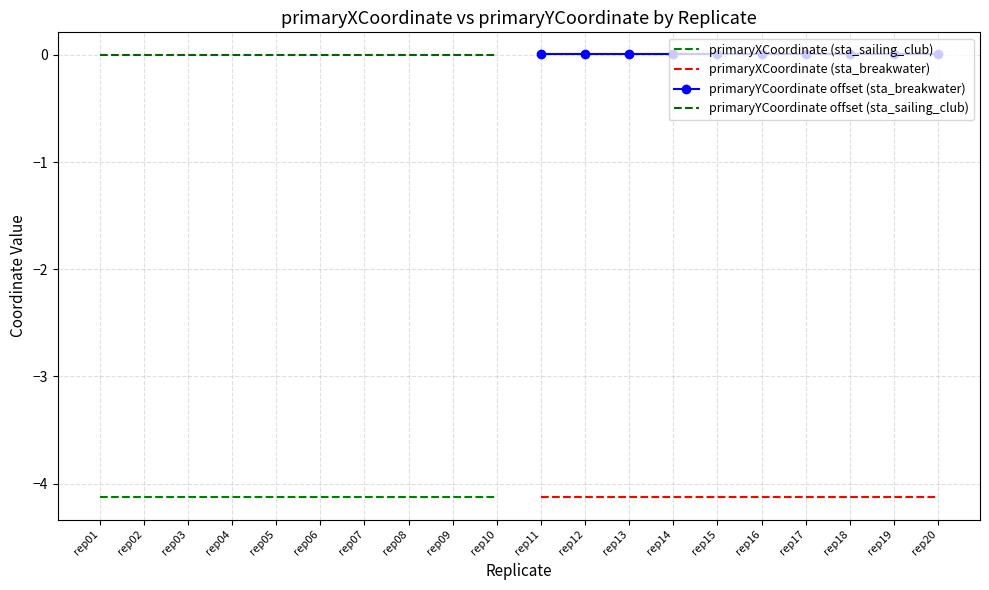

Which has a higher value, rep06 or rep10?

rep06